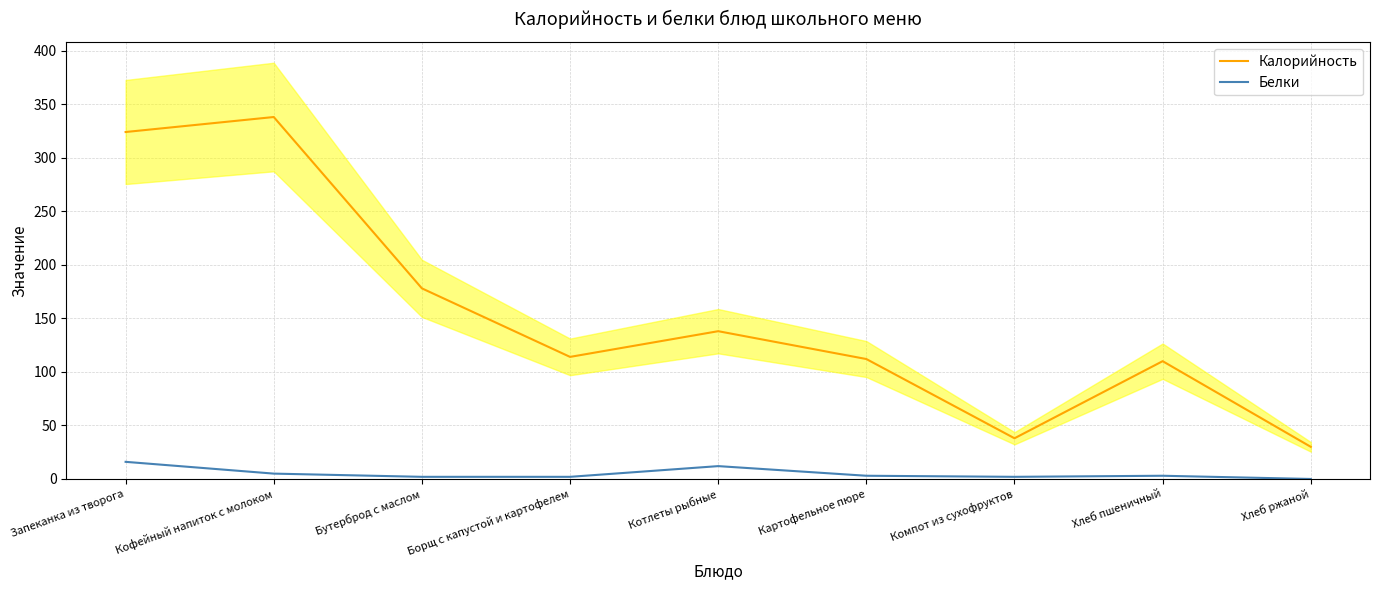

Rank the series by their average value, from lowest to highest.

Белки, Калорийность